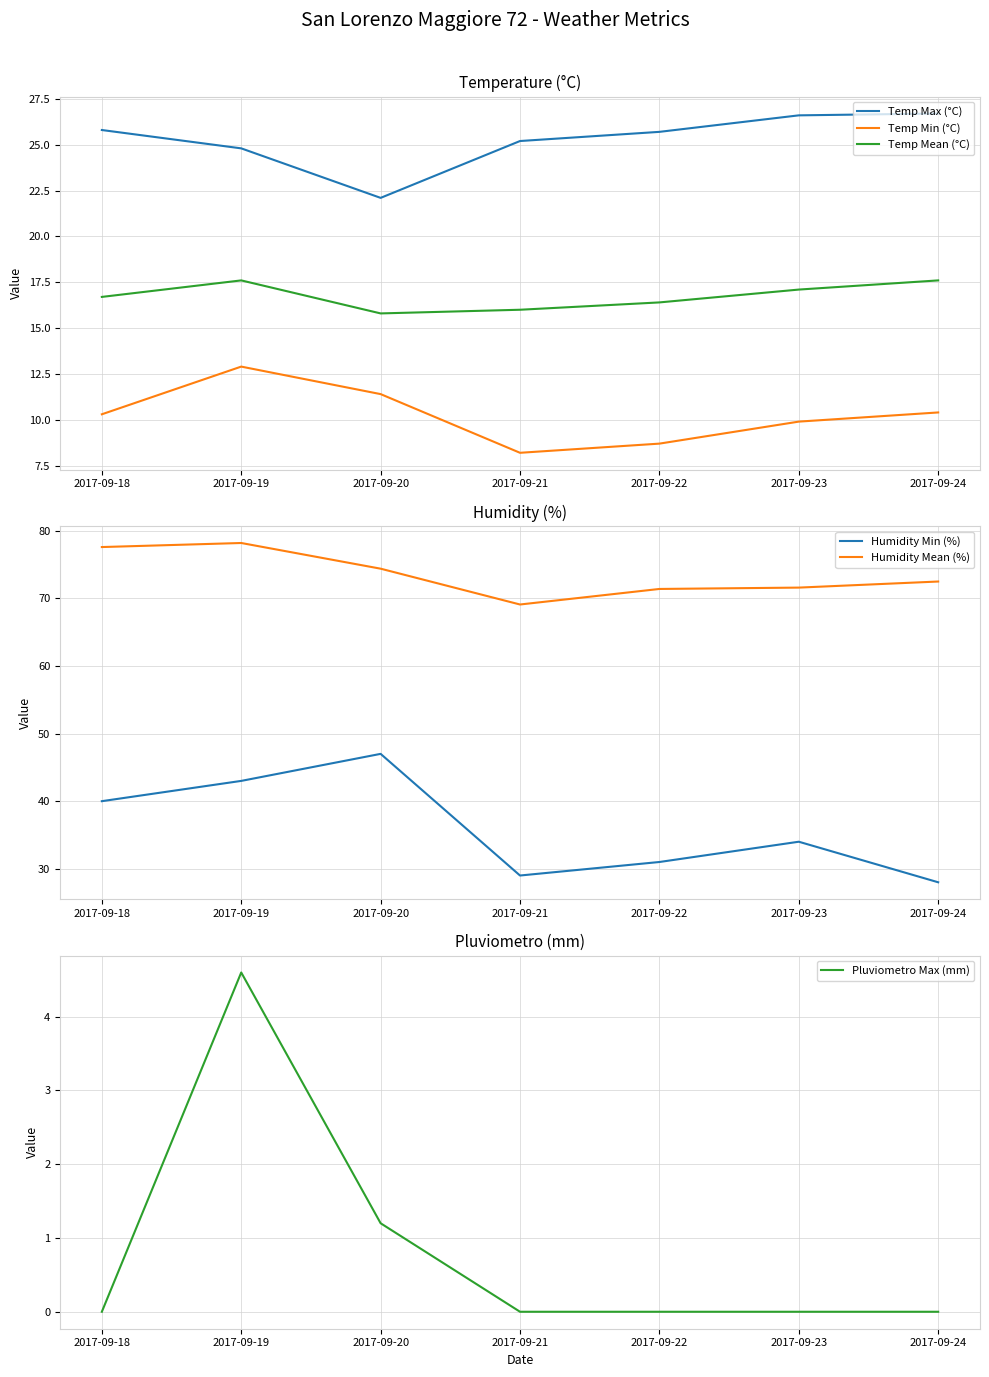

Count the number of categories in the chart.

7